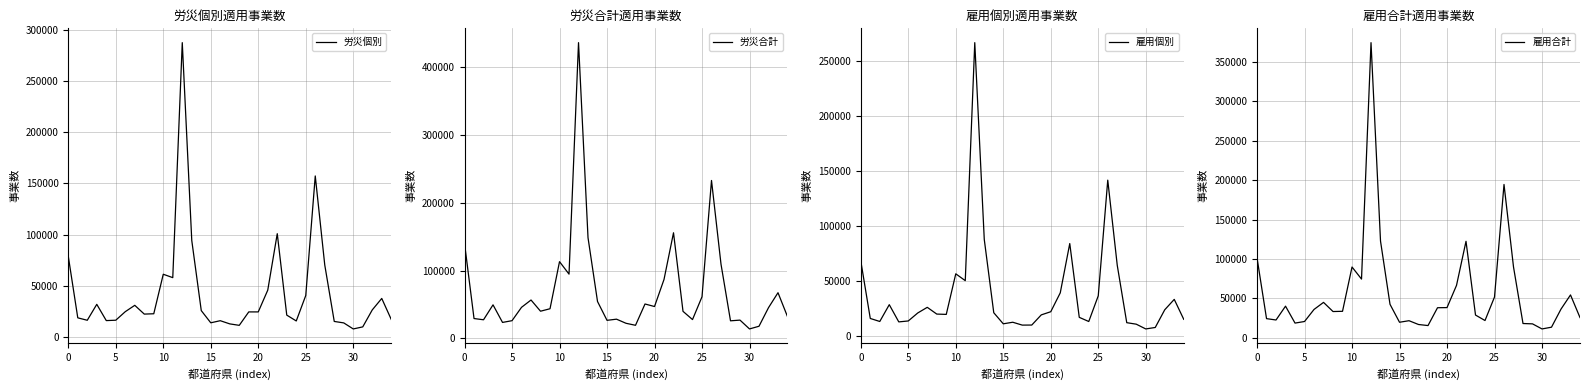

True or false: 労災個別 has more than 0 points higher than both neighbors.

True